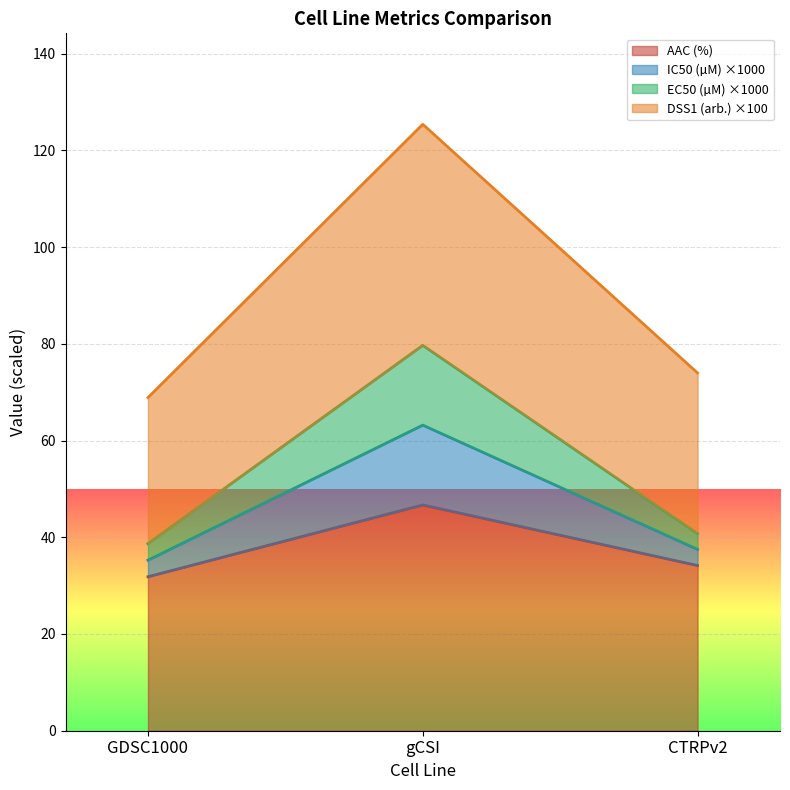

What is the label of the 2nd point from the right?

gCSI